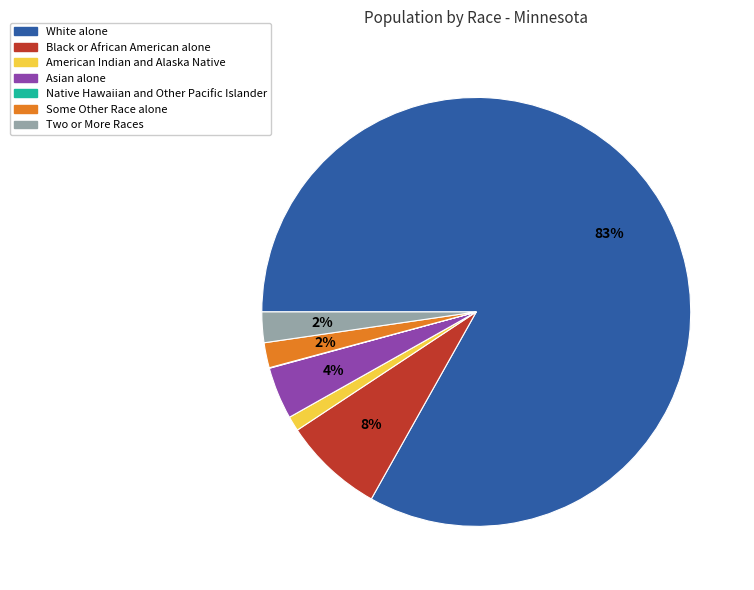

Between White alone and American Indian and Alaska Native, which is larger?

White alone